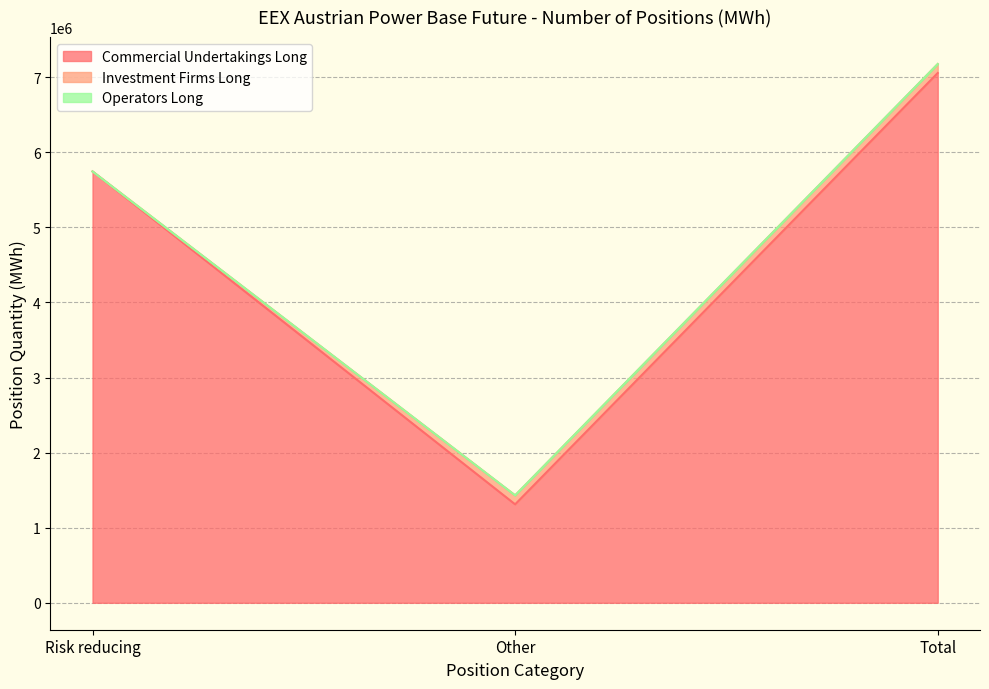

How many lines are shown in the chart?

3